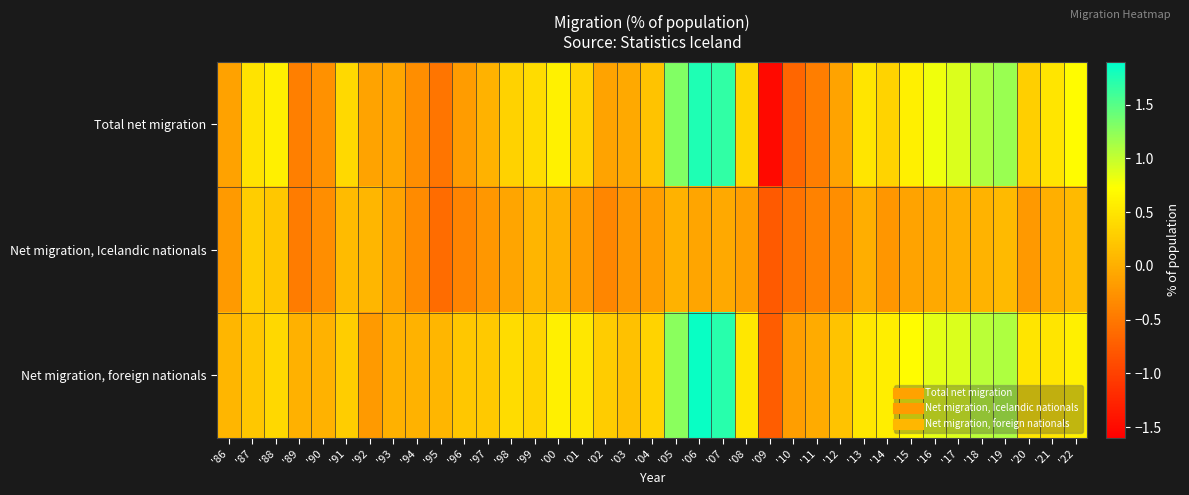

What is the greatest value displayed?

1.9